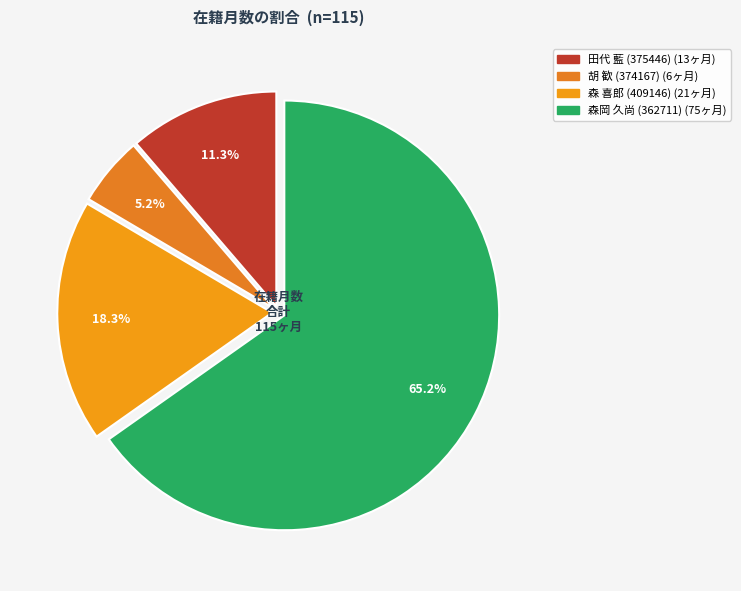

Rank the categories by value from highest to lowest.

森岡 久尚 (362711), 森 喜郎 (409146), 田代 藍 (375446), 胡 歓 (374167)